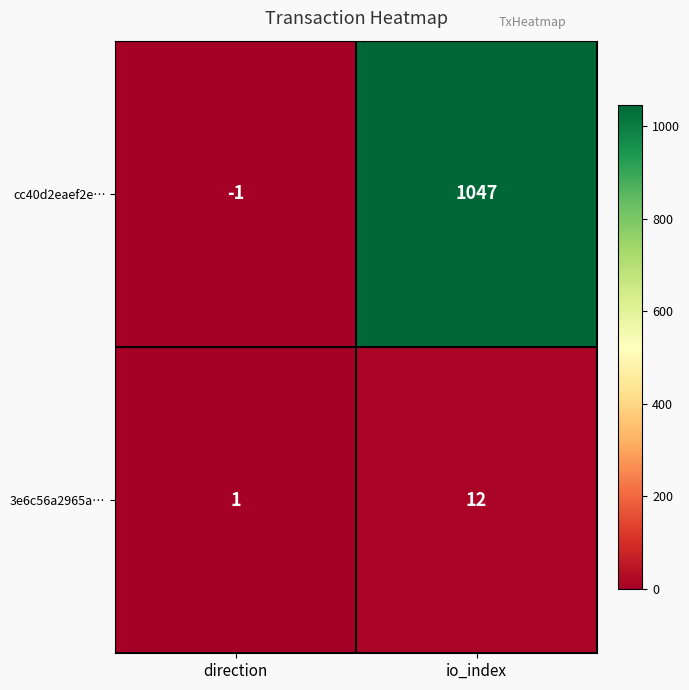

What is the sum of the 3e6c56a2965a… values at direction and io_index?

13